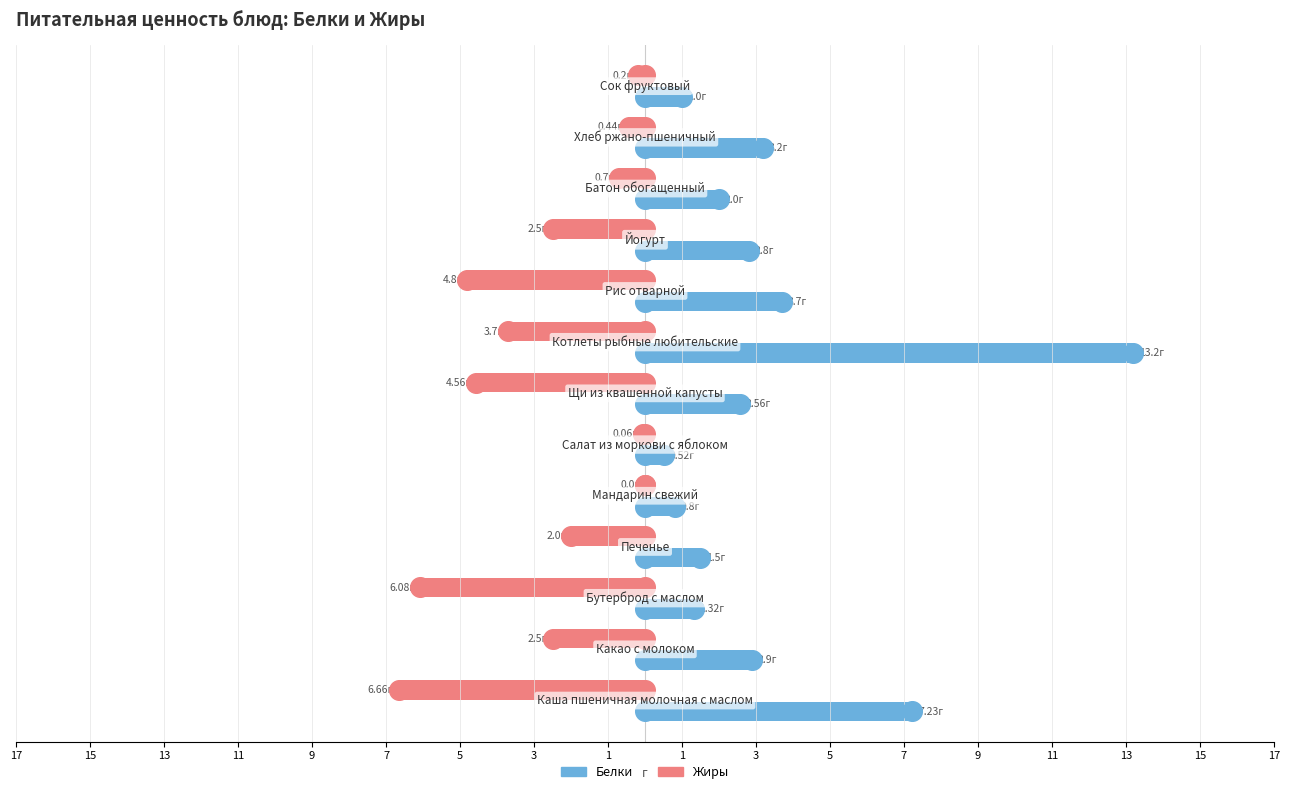

What are all the series names shown in the legend?

Жиры, Белки